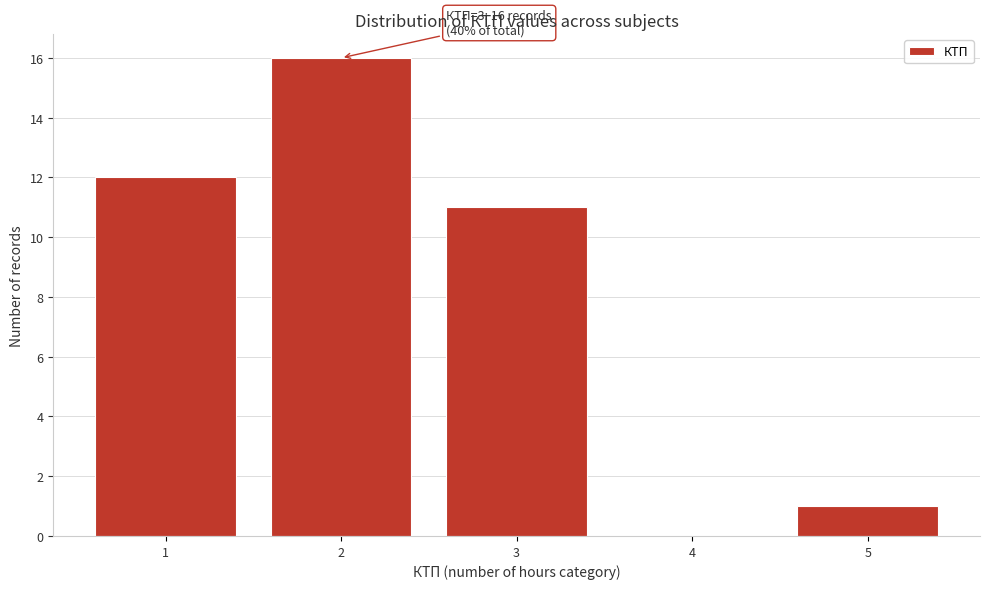

Which range on the x-axis has the tallest bar?

1.5 to 2.5